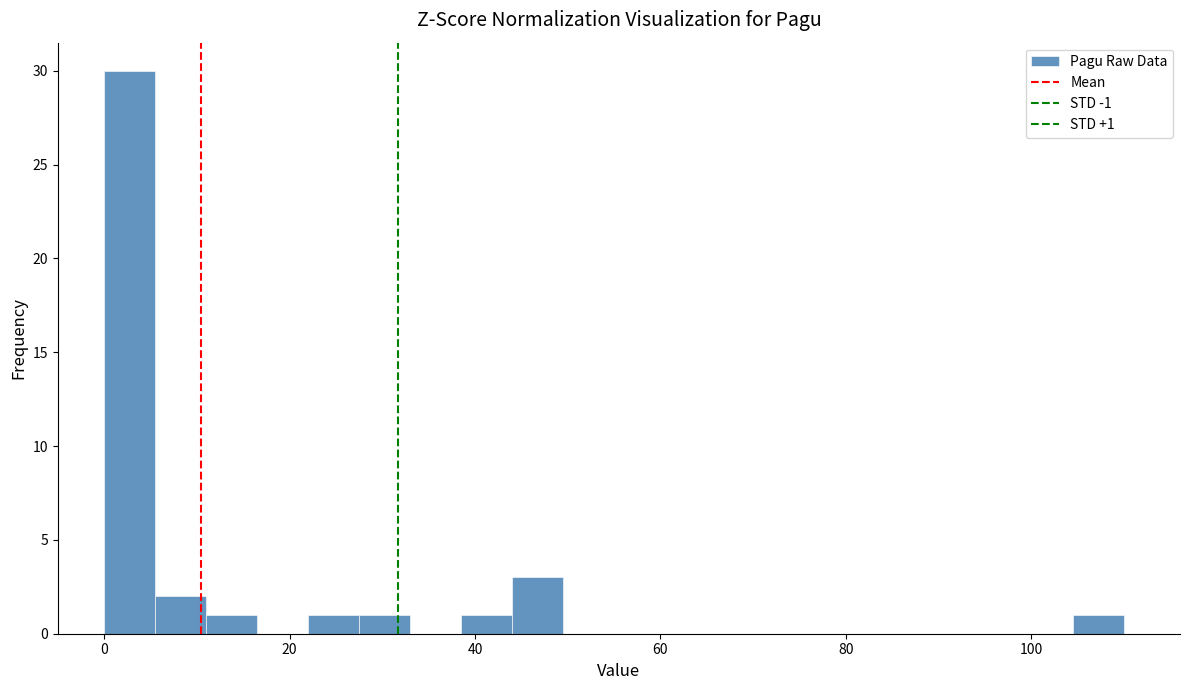

Around what value on the x-axis is the tallest bar? Give the approximate position of its centre, as read against the axis.

2